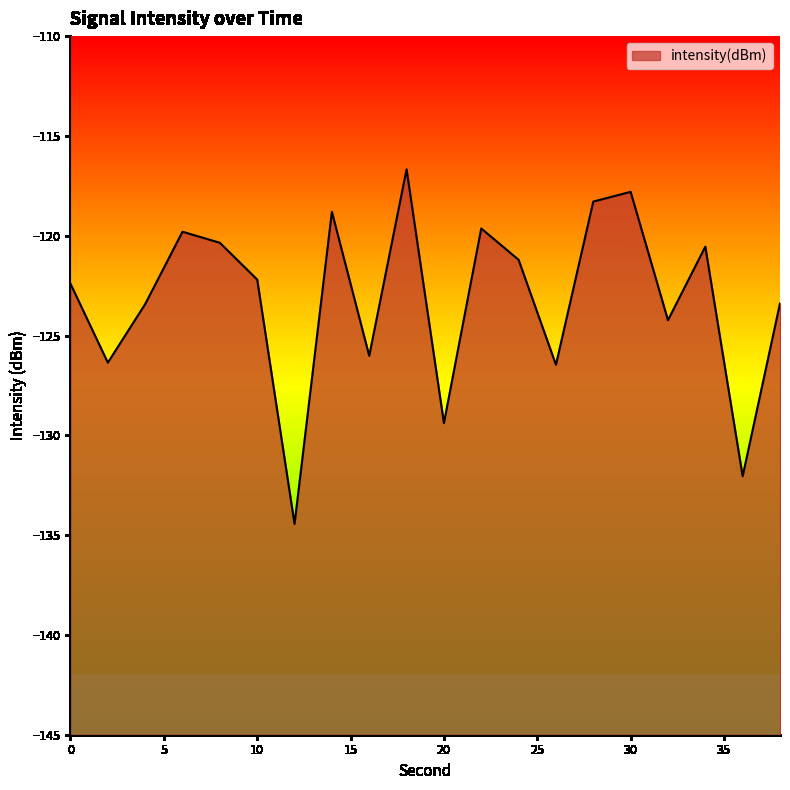

Rank the categories by value from lowest to highest.

12, 36, 20, 26, 2, 16, 32, 4, 38, 0, 10, 24, 34, 8, 6, 22, 14, 28, 30, 18